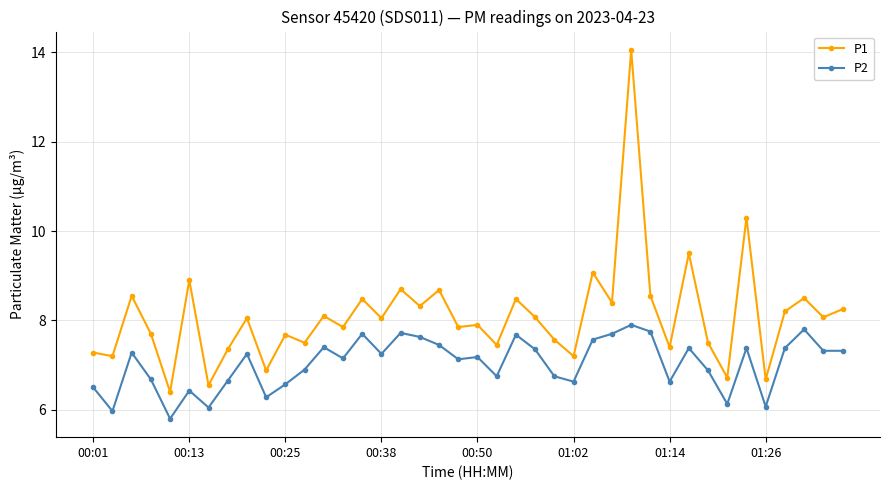

Rank the series by their average value, from highest to lowest.

P1, P2